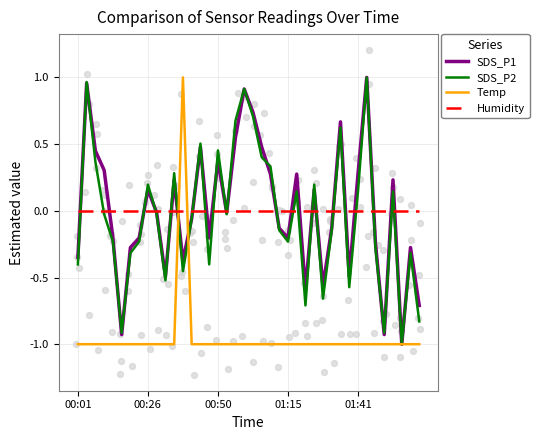

Which series has the widest spread of Y values?

SDS_P1